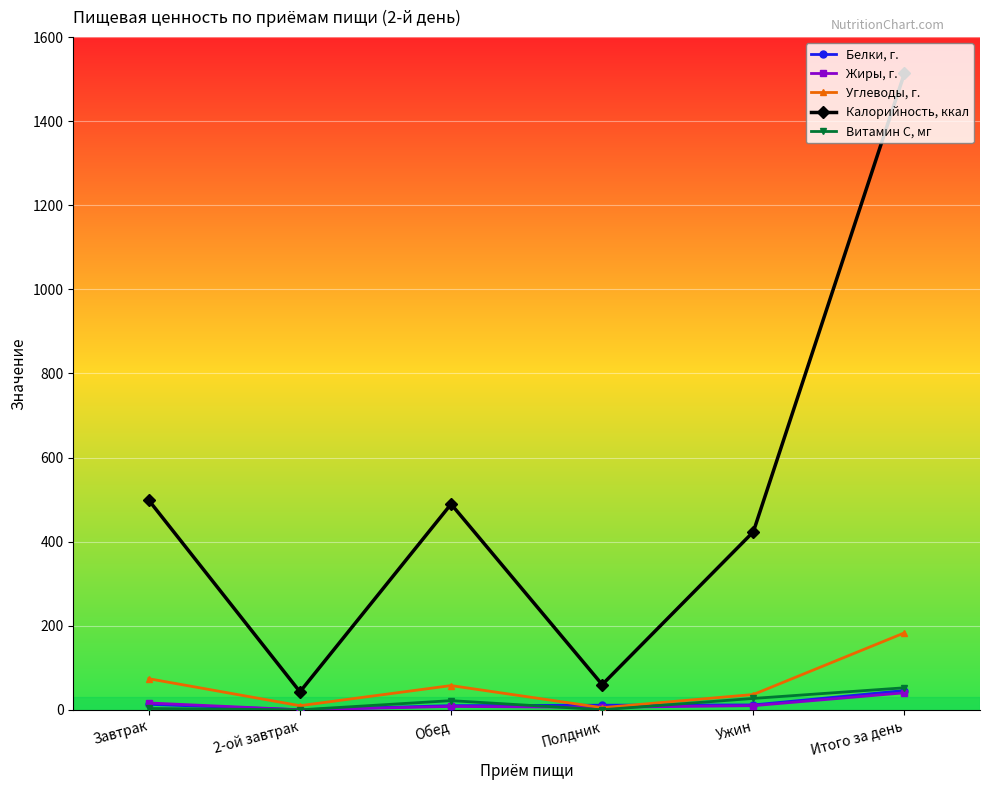

True or false: Калорийность, ккал and Углеводы, г. cross at least once.

False